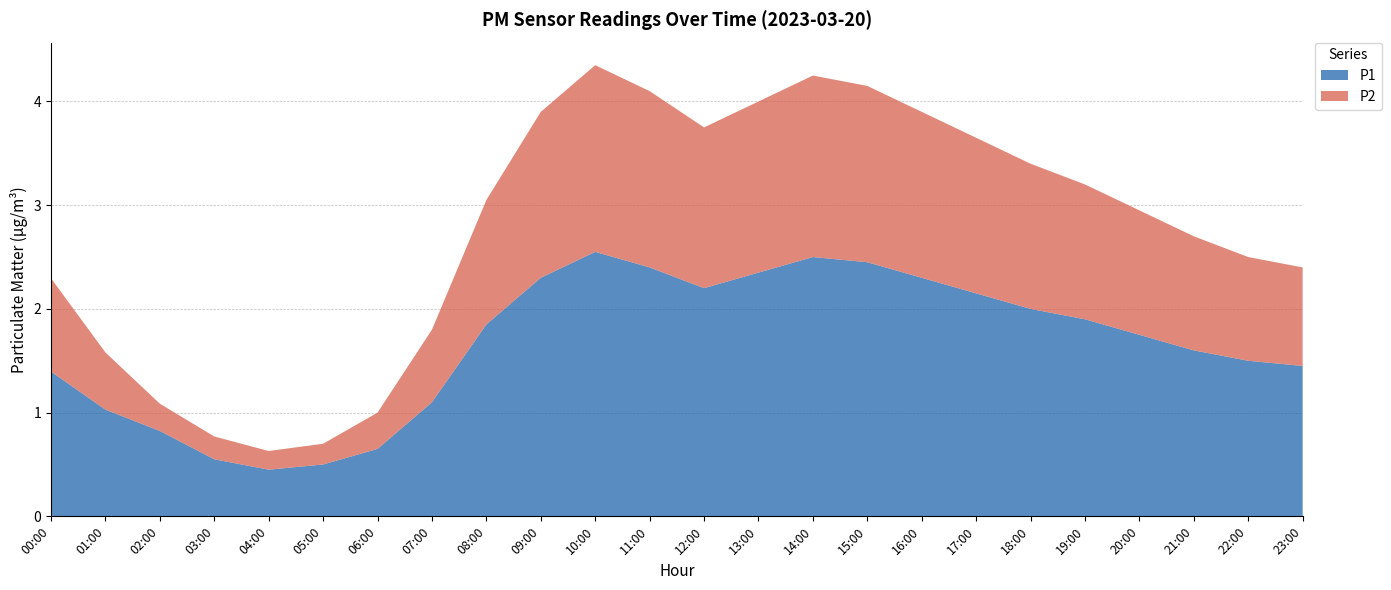

Reading left to right, extract all data points from this chart.

P1: 00:00=1.4	01:00=1.1	02:00=0.8	03:00=0.6	04:00=0.5	05:00=0.5	06:00=0.7	07:00=1.1	08:00=1.9	09:00=2.3	10:00=2.5	11:00=2.4	12:00=2.2	13:00=2.4	14:00=2.5	15:00=2.5	16:00=2.3	17:00=2.1	18:00=2.0	19:00=1.9	20:00=1.8	21:00=1.6	22:00=1.5	23:00=1.4
P2: 00:00=0.9	01:00=0.6	02:00=0.4	03:00=0.2	04:00=0.2	05:00=0.2	06:00=0.3	07:00=0.7	08:00=1.2	09:00=1.6	10:00=1.8	11:00=1.7	12:00=1.6	13:00=1.6	14:00=1.8	15:00=1.7	16:00=1.6	17:00=1.5	18:00=1.4	19:00=1.3	20:00=1.2	21:00=1.1	22:00=1.0	23:00=0.9